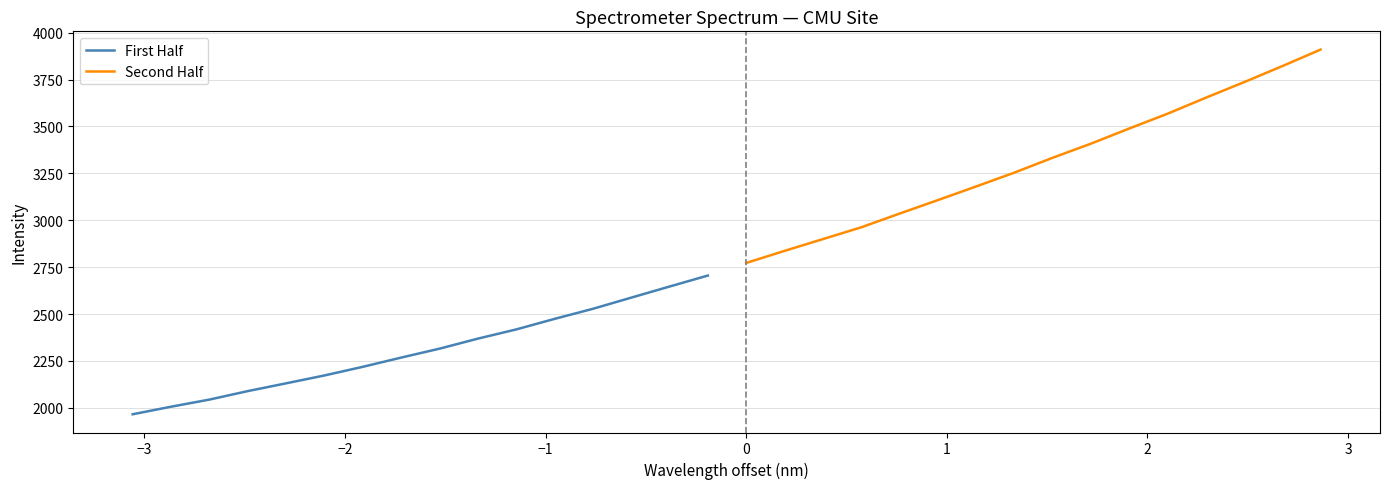

What is the highest value of the Second Half series?

3910.1